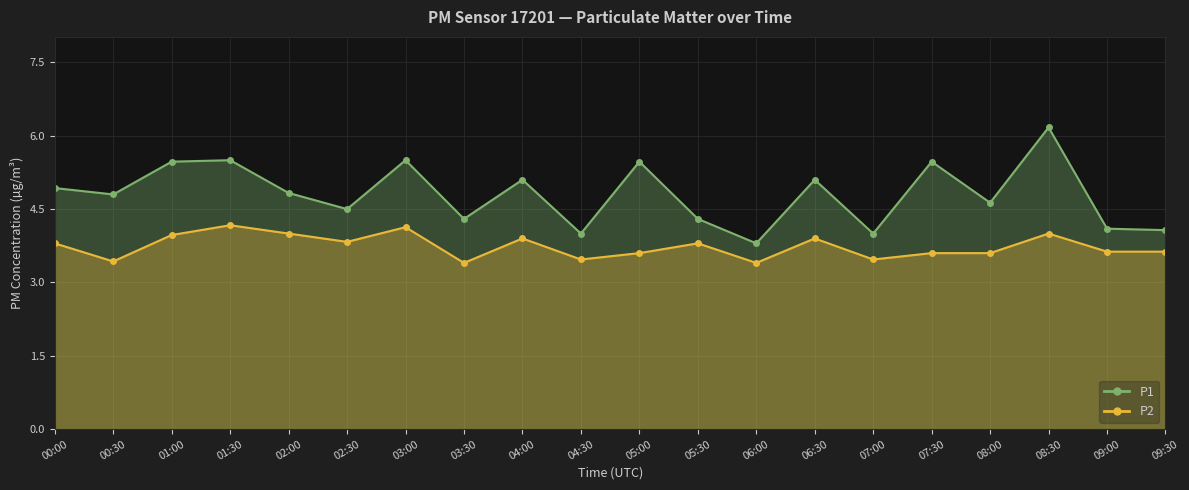

What are all the series names shown in the legend?

P1, P2